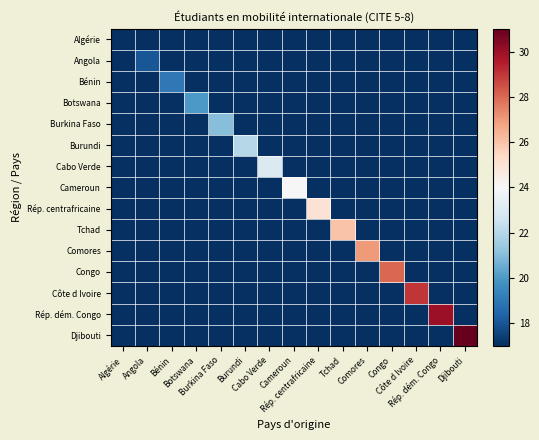

Reading left to right, what are all the values shown in this chart?

Algérie: Algérie=17	Angola=0	Bénin=0	Botswana=0	Burkina Faso=0	Burundi=0	Cabo Verde=0	Cameroun=0	Rép. centrafricaine=0	Tchad=0	Comores=0	Congo=0	Côte d Ivoire=0	Rép. dém. Congo=0	Djibouti=0
Angola: Algérie=0	Angola=18	Bénin=0	Botswana=0	Burkina Faso=0	Burundi=0	Cabo Verde=0	Cameroun=0	Rép. centrafricaine=0	Tchad=0	Comores=0	Congo=0	Côte d Ivoire=0	Rép. dém. Congo=0	Djibouti=0
Bénin: Algérie=0	Angola=0	Bénin=19	Botswana=0	Burkina Faso=0	Burundi=0	Cabo Verde=0	Cameroun=0	Rép. centrafricaine=0	Tchad=0	Comores=0	Congo=0	Côte d Ivoire=0	Rép. dém. Congo=0	Djibouti=0
Botswana: Algérie=0	Angola=0	Bénin=0	Botswana=20	Burkina Faso=0	Burundi=0	Cabo Verde=0	Cameroun=0	Rép. centrafricaine=0	Tchad=0	Comores=0	Congo=0	Côte d Ivoire=0	Rép. dém. Congo=0	Djibouti=0
Burkina Faso: Algérie=0	Angola=0	Bénin=0	Botswana=0	Burkina Faso=21	Burundi=0	Cabo Verde=0	Cameroun=0	Rép. centrafricaine=0	Tchad=0	Comores=0	Congo=0	Côte d Ivoire=0	Rép. dém. Congo=0	Djibouti=0
Burundi: Algérie=0	Angola=0	Bénin=0	Botswana=0	Burkina Faso=0	Burundi=22	Cabo Verde=0	Cameroun=0	Rép. centrafricaine=0	Tchad=0	Comores=0	Congo=0	Côte d Ivoire=0	Rép. dém. Congo=0	Djibouti=0
Cabo Verde: Algérie=0	Angola=0	Bénin=0	Botswana=0	Burkina Faso=0	Burundi=0	Cabo Verde=23	Cameroun=0	Rép. centrafricaine=0	Tchad=0	Comores=0	Congo=0	Côte d Ivoire=0	Rép. dém. Congo=0	Djibouti=0
Cameroun: Algérie=0	Angola=0	Bénin=0	Botswana=0	Burkina Faso=0	Burundi=0	Cabo Verde=0	Cameroun=24	Rép. centrafricaine=0	Tchad=0	Comores=0	Congo=0	Côte d Ivoire=0	Rép. dém. Congo=0	Djibouti=0
Rép. centrafricaine: Algérie=0	Angola=0	Bénin=0	Botswana=0	Burkina Faso=0	Burundi=0	Cabo Verde=0	Cameroun=0	Rép. centrafricaine=25	Tchad=0	Comores=0	Congo=0	Côte d Ivoire=0	Rép. dém. Congo=0	Djibouti=0
Tchad: Algérie=0	Angola=0	Bénin=0	Botswana=0	Burkina Faso=0	Burundi=0	Cabo Verde=0	Cameroun=0	Rép. centrafricaine=0	Tchad=26	Comores=0	Congo=0	Côte d Ivoire=0	Rép. dém. Congo=0	Djibouti=0
Comores: Algérie=0	Angola=0	Bénin=0	Botswana=0	Burkina Faso=0	Burundi=0	Cabo Verde=0	Cameroun=0	Rép. centrafricaine=0	Tchad=0	Comores=27	Congo=0	Côte d Ivoire=0	Rép. dém. Congo=0	Djibouti=0
Congo: Algérie=0	Angola=0	Bénin=0	Botswana=0	Burkina Faso=0	Burundi=0	Cabo Verde=0	Cameroun=0	Rép. centrafricaine=0	Tchad=0	Comores=0	Congo=28	Côte d Ivoire=0	Rép. dém. Congo=0	Djibouti=0
Côte d Ivoire: Algérie=0	Angola=0	Bénin=0	Botswana=0	Burkina Faso=0	Burundi=0	Cabo Verde=0	Cameroun=0	Rép. centrafricaine=0	Tchad=0	Comores=0	Congo=0	Côte d Ivoire=29	Rép. dém. Congo=0	Djibouti=0
Rép. dém. Congo: Algérie=0	Angola=0	Bénin=0	Botswana=0	Burkina Faso=0	Burundi=0	Cabo Verde=0	Cameroun=0	Rép. centrafricaine=0	Tchad=0	Comores=0	Congo=0	Côte d Ivoire=0	Rép. dém. Congo=30	Djibouti=0
Djibouti: Algérie=0	Angola=0	Bénin=0	Botswana=0	Burkina Faso=0	Burundi=0	Cabo Verde=0	Cameroun=0	Rép. centrafricaine=0	Tchad=0	Comores=0	Congo=0	Côte d Ivoire=0	Rép. dém. Congo=0	Djibouti=31